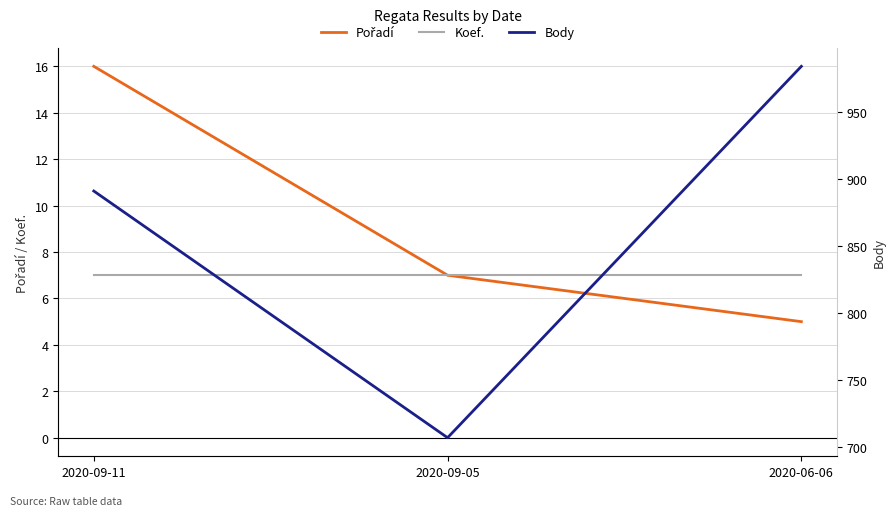

How many values in the Body series are below 891?

1